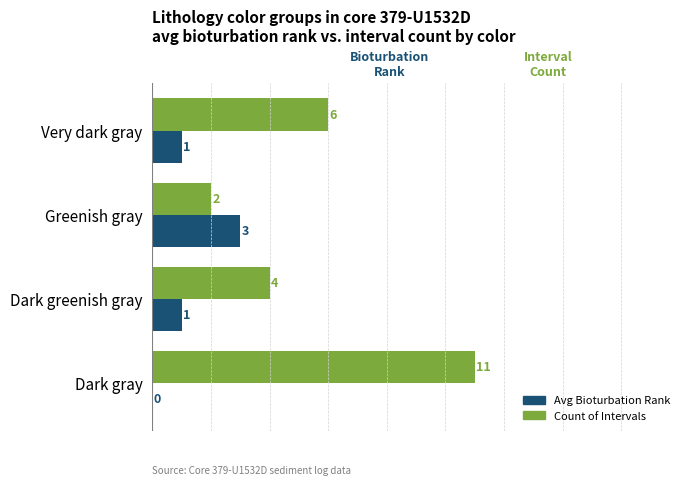

Is the value of Count of Intervals at Greenish gray greater than the value of Avg Bioturbation Rank at Dark gray?

Yes